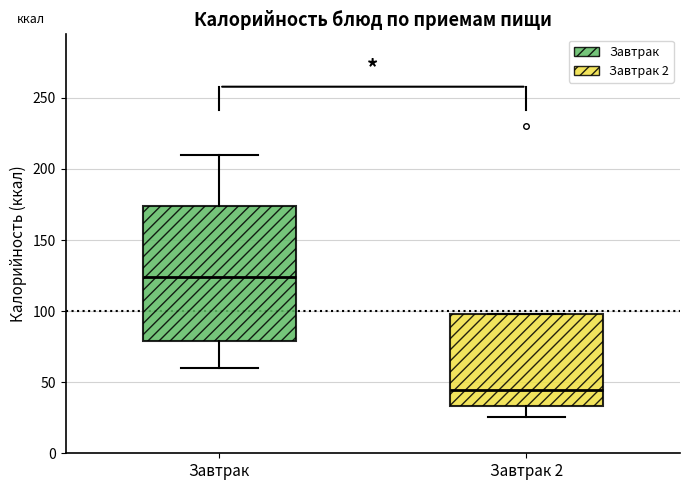

Reading left to right, read every box against the y-axis: the position of its median line, the range the box covers, and the ends of its whiskers. The values are not printed on the chart, so give them approximately, as read against the axis.

Завтрак: median 125, box 80 to 175, whiskers 60 to 210
Завтрак 2: median 45, box 35 to 100, whiskers 25 to 100